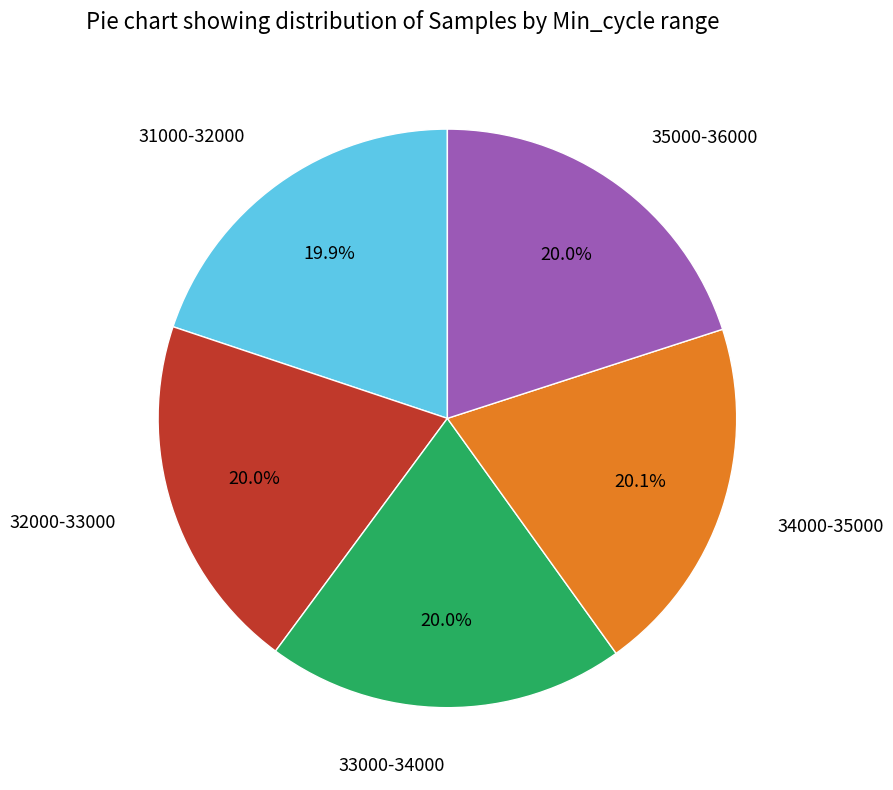

Does any single category account for the majority?

No